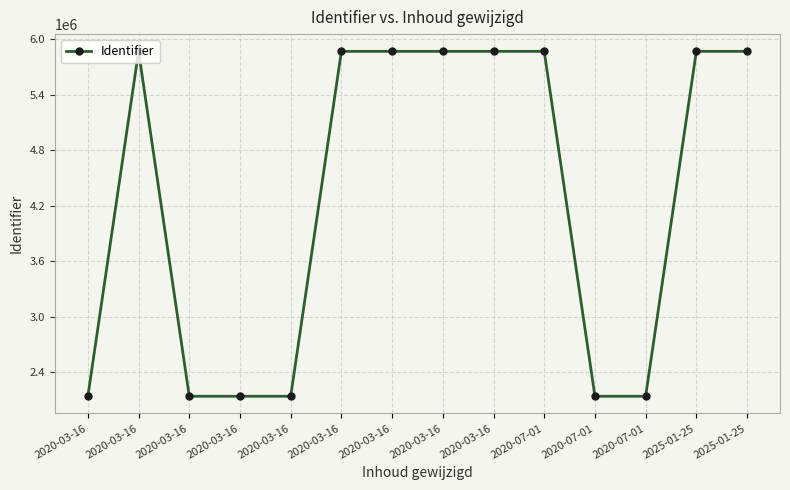

Reading left to right, what are all the values shown in this chart?

2020-03-16=2137578	2020-03-16=5870505	2020-03-16=2137585	2020-03-16=2137587	2020-03-16=2137586	2020-03-16=5870515	2020-03-16=5870516	2020-03-16=5870519	2020-03-16=5870520	2020-07-01=5870510	2020-07-01=2137582	2020-07-01=2137584	2025-01-25=5870507	2025-01-25=5870508